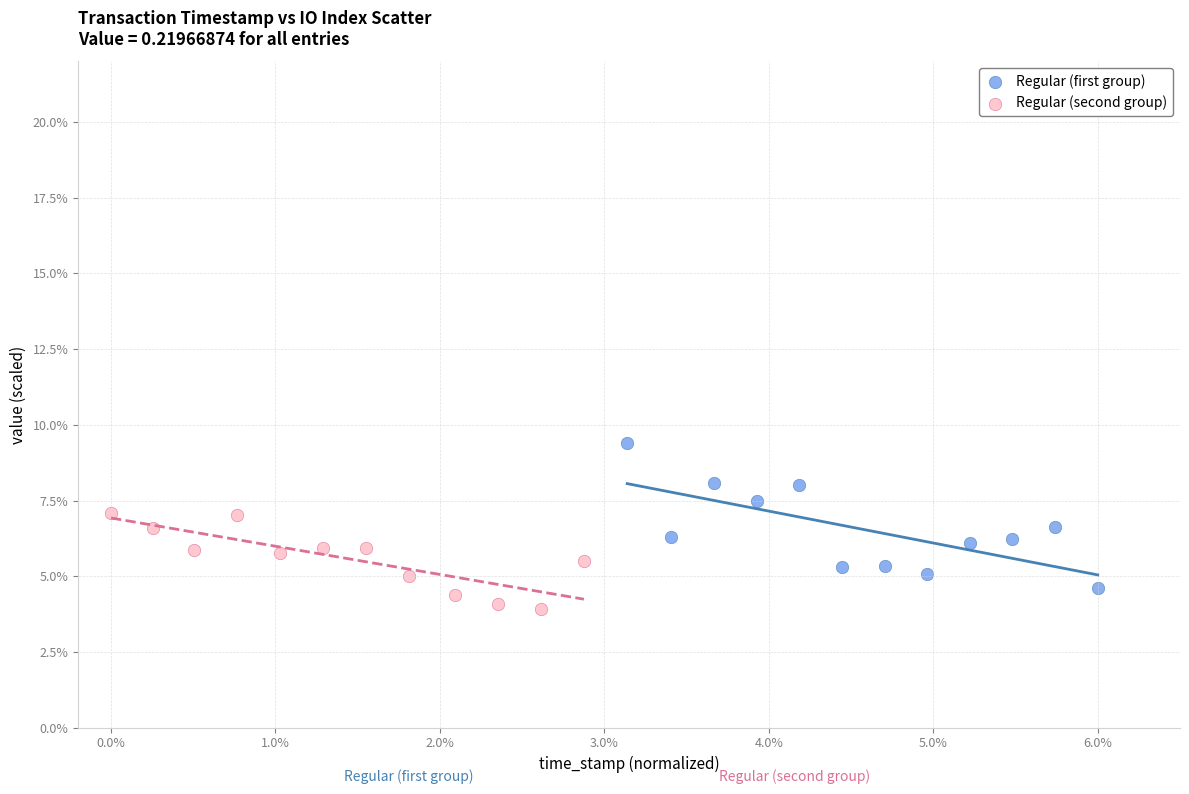

Which series has the largest Y range (max minus min)?

Regular (first group)